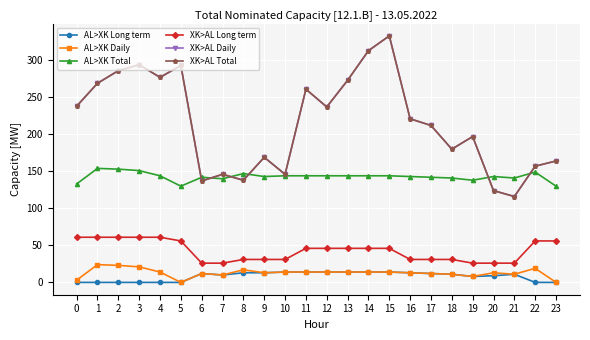

What is the spread (max minus min) of values at 8?

134